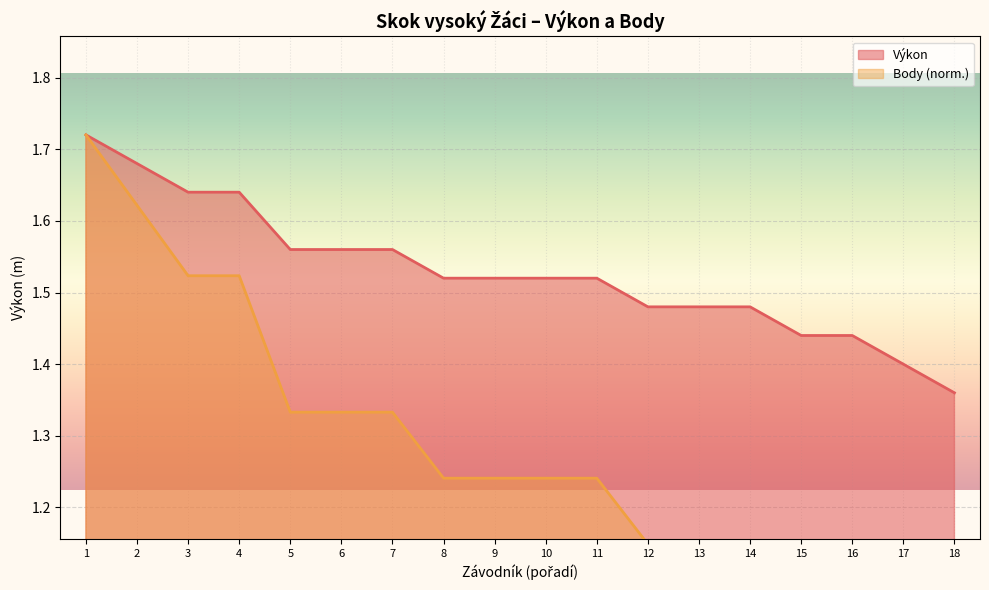

At which label is Výkon closest to 1?

18